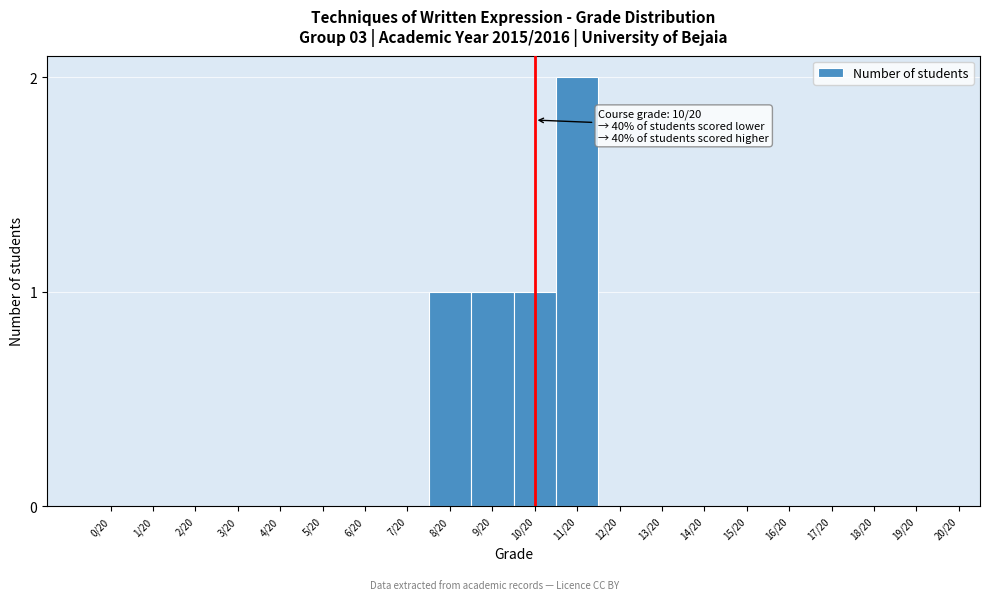

Reading right to left, what are all the values shown in this chart?

19/20=0	18/20=0	17/20=0	16/20=0	15/20=0	14/20=0	13/20=0	12/20=0	11/20=2	10/20=1	9/20=1	8/20=1	7/20=0	6/20=0	5/20=0	4/20=0	3/20=0	2/20=0	1/20=0	0/20=0